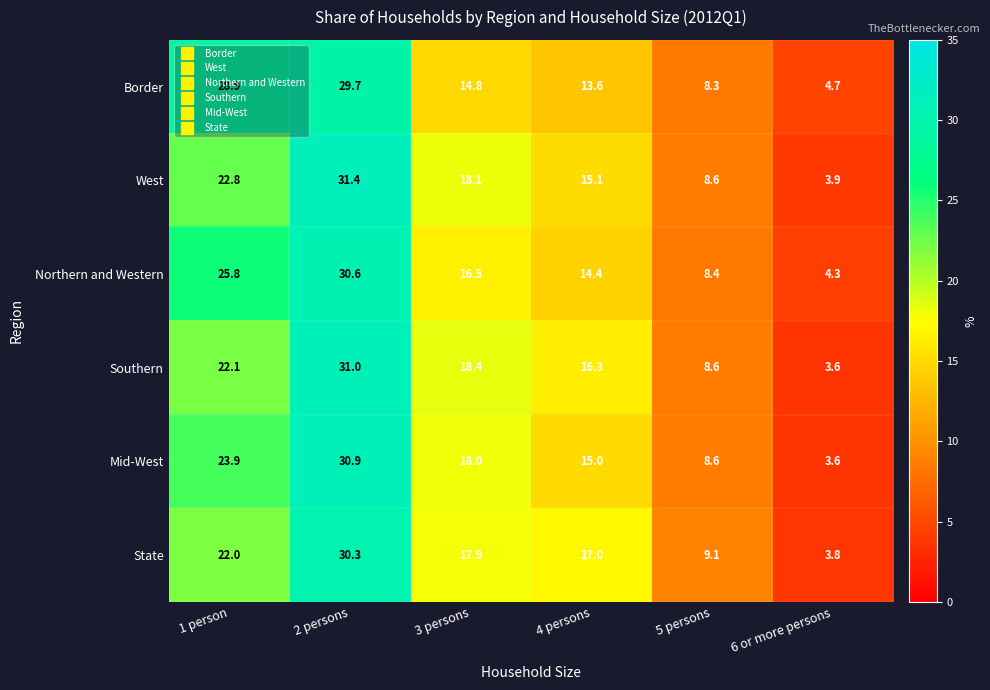

Which category has the highest value across all series?

2 persons